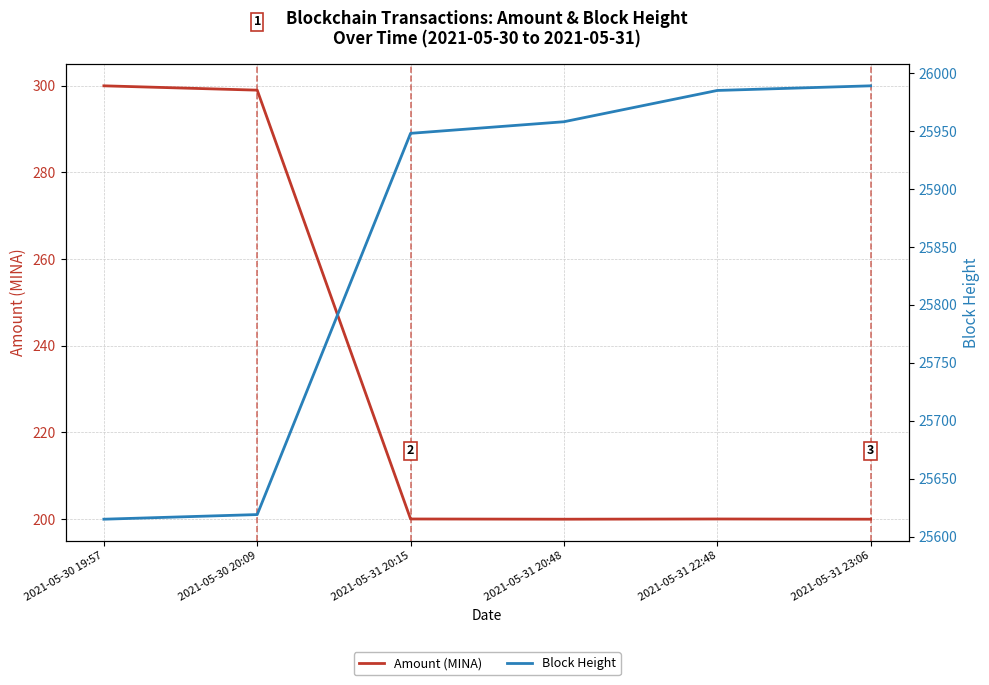

Which category has the lowest value in the Amount (MINA) series?

2021-05-31 20:48